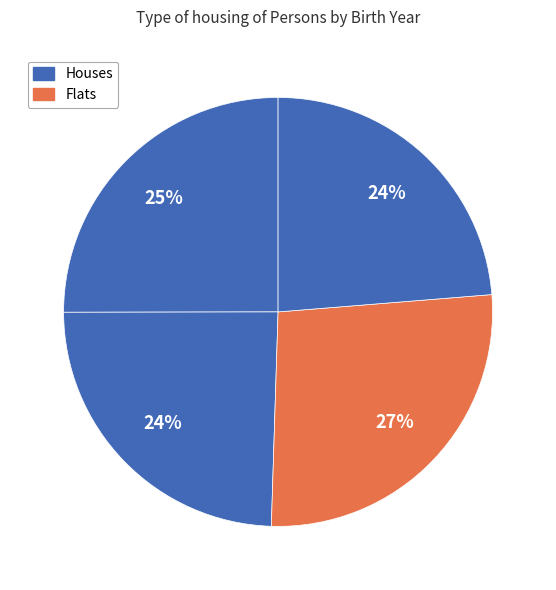

How many slices are in this pie chart?

4